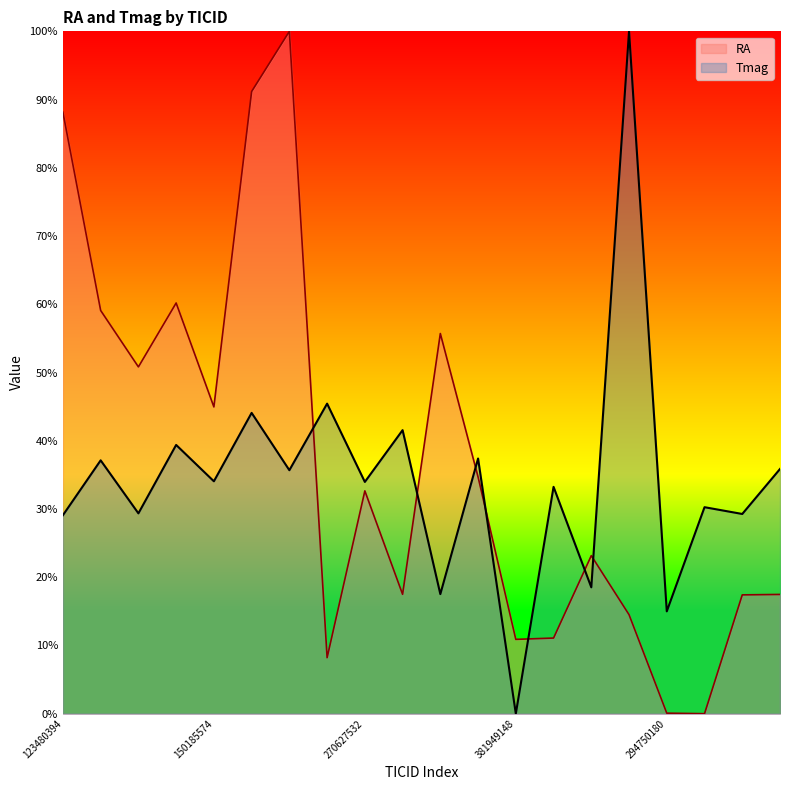

What is the spread (max minus min) of values at 150185574?

10.9